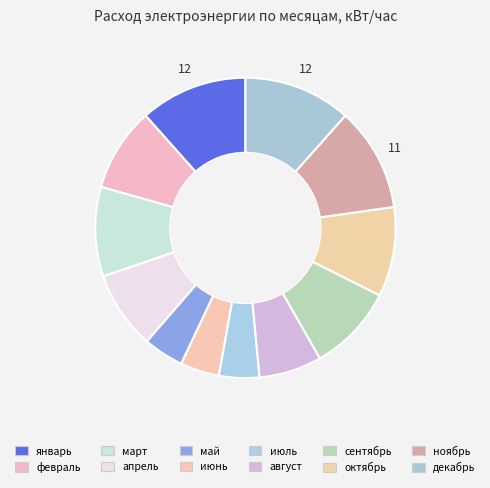

Approximately how many times larger is the value at июнь compared to ноябрь?

0.4